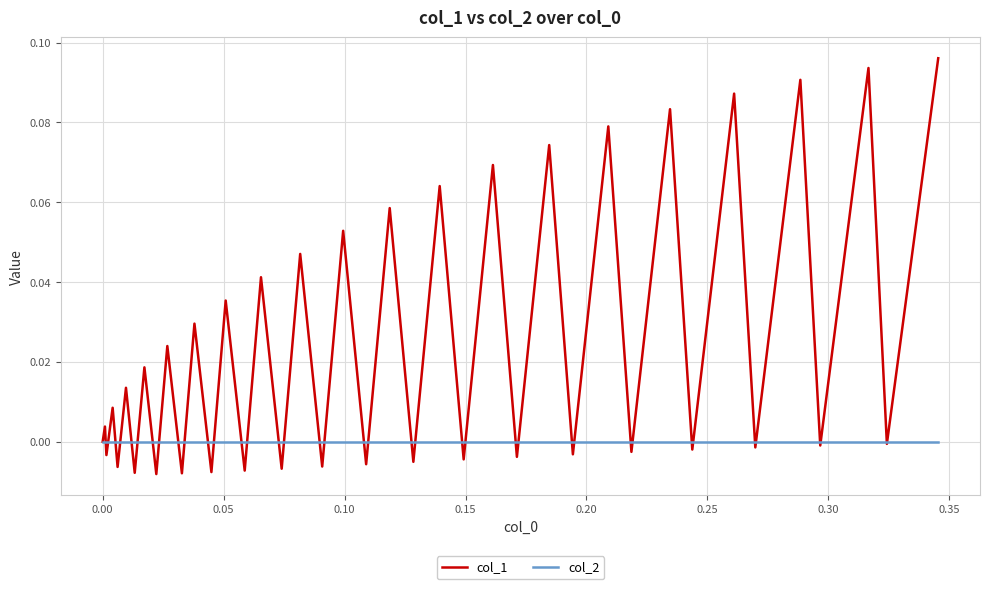

Rank the series by their average value, from lowest to highest.

col_2, col_1